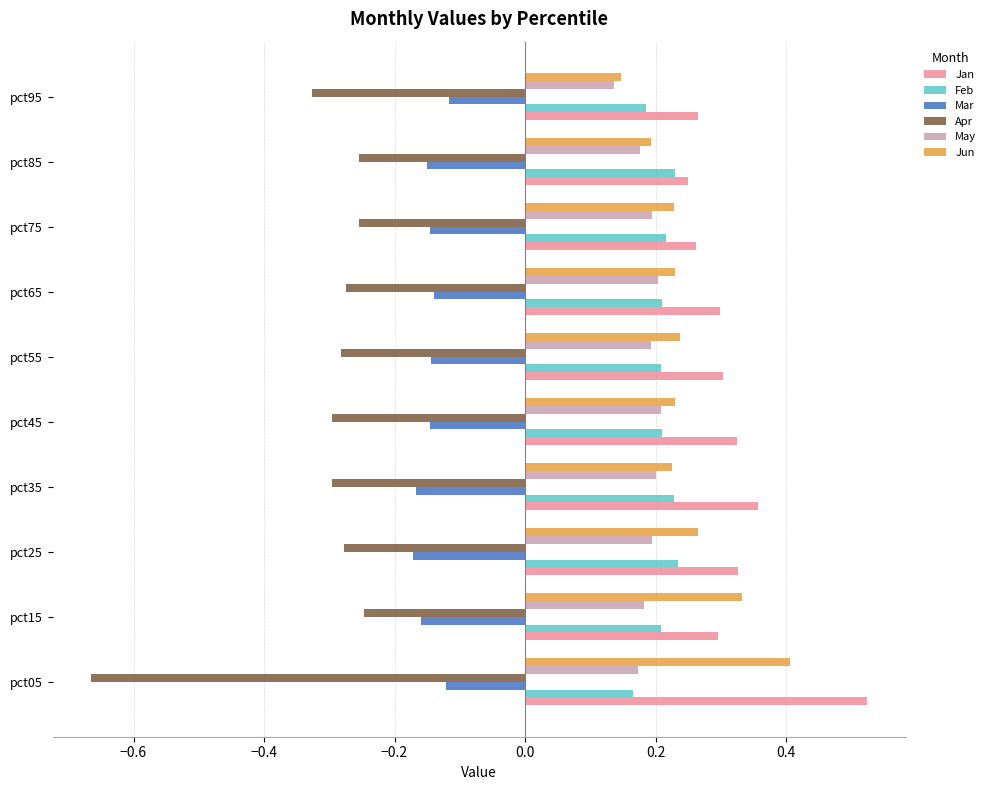

At which category does the chart reach its minimum across all series?

pct05